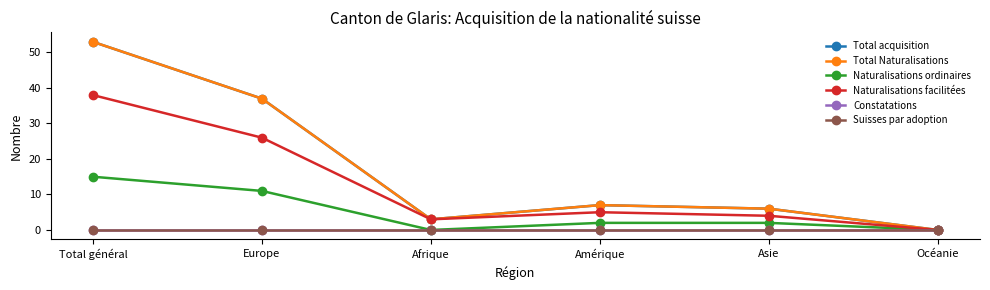

True or false: Total Naturalisations and Constatations cross at least once.

False